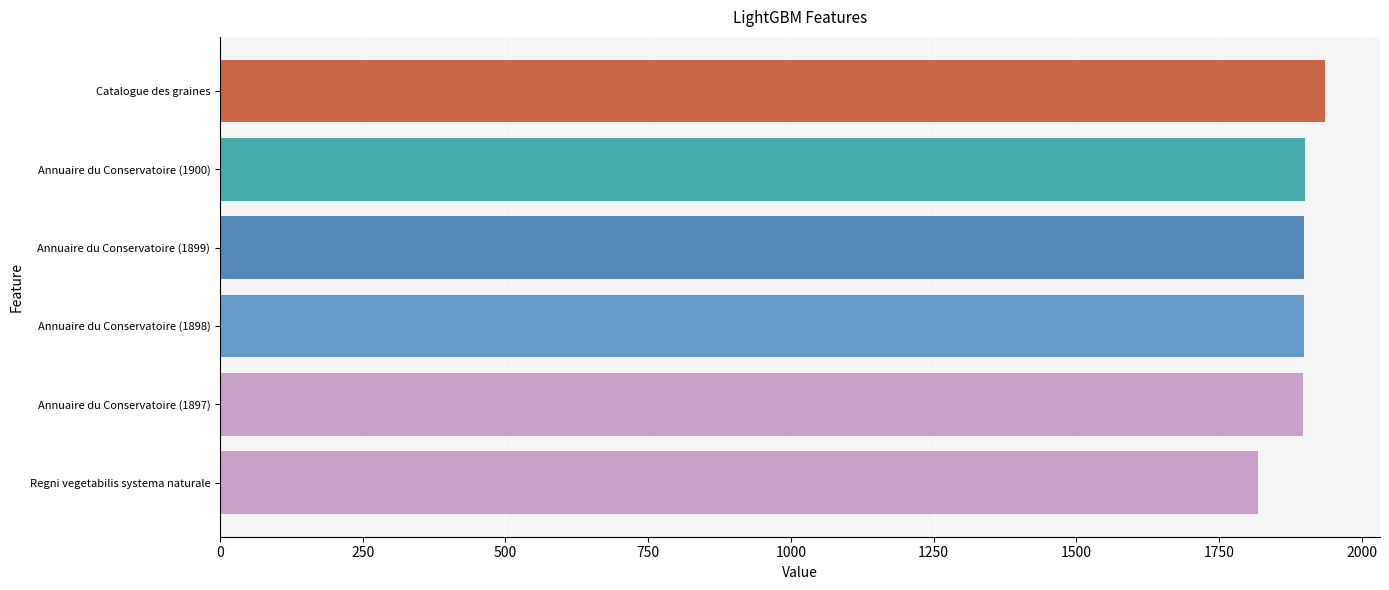

What is the greatest value displayed?

1935